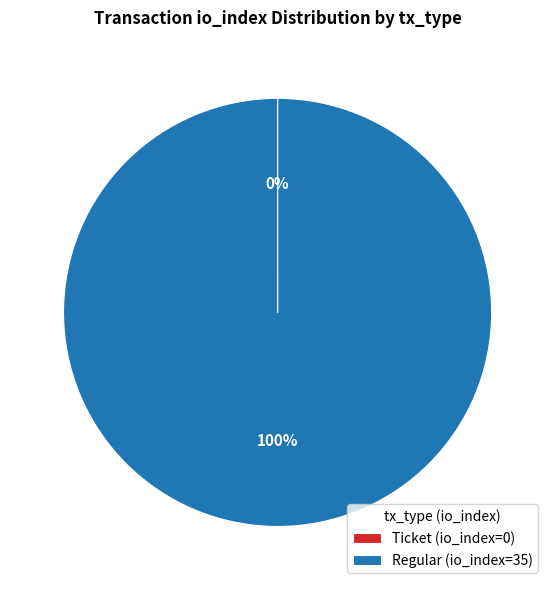

To the nearest percent, what is the difference between the largest and smallest slice percentages?

100%